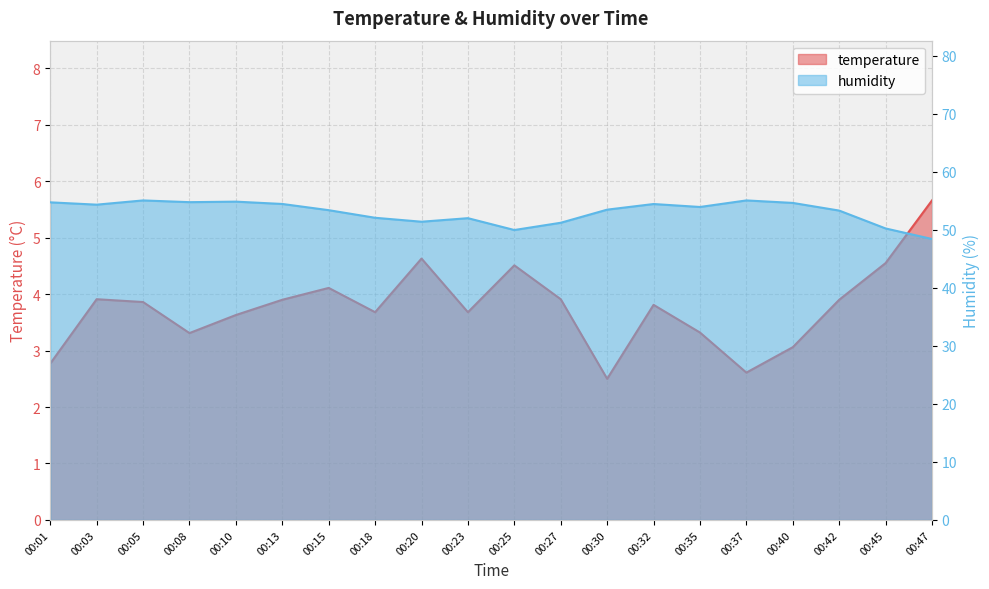

Is it true that humidity equals 54.6 at 00:40?

True